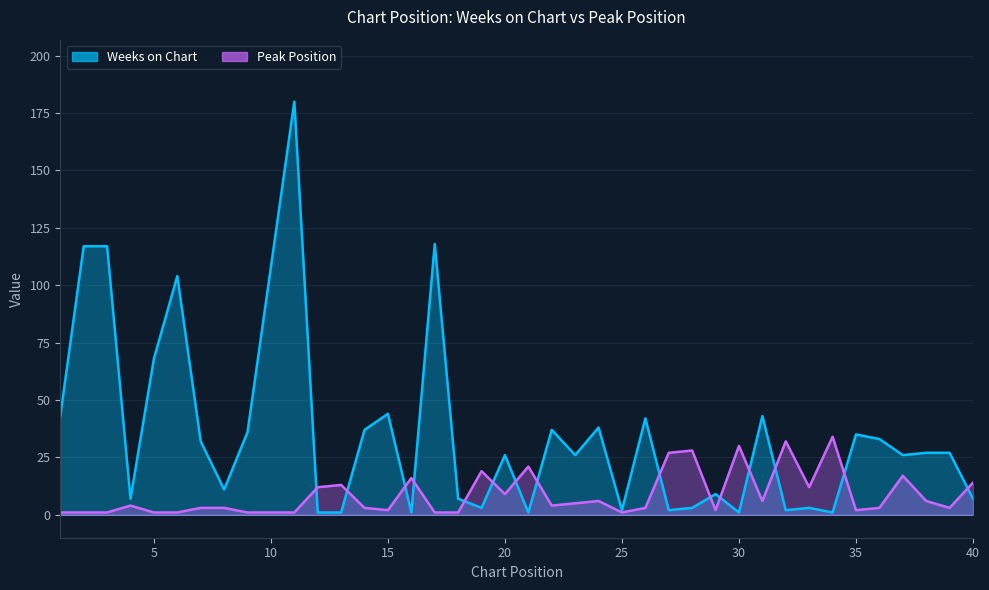

How many data points in Peak Position are less than 4?

20